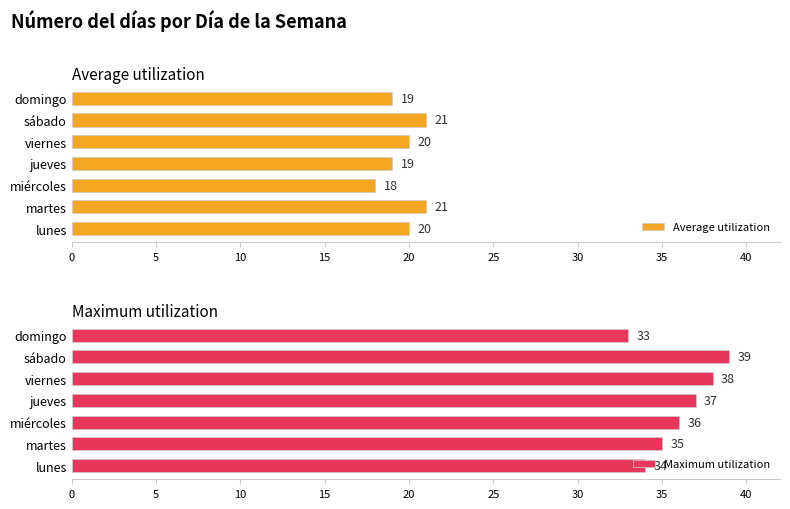

The value of Maximum utilization at sábado is 51. True or false?

False